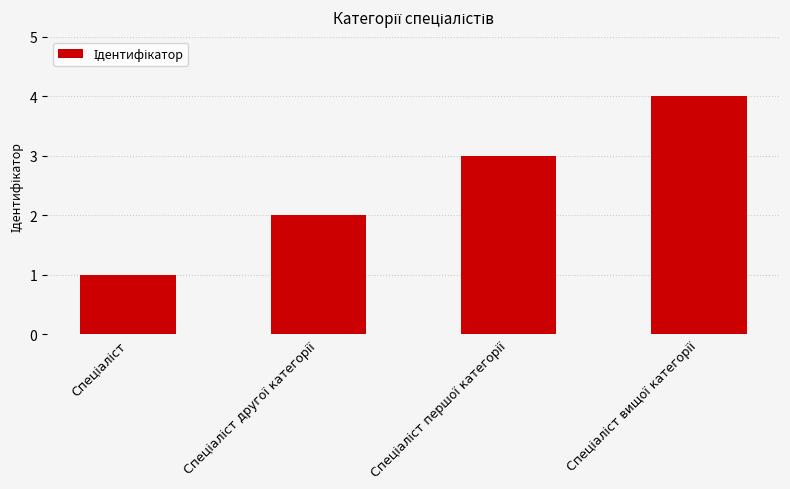

What is the smallest value displayed?

1